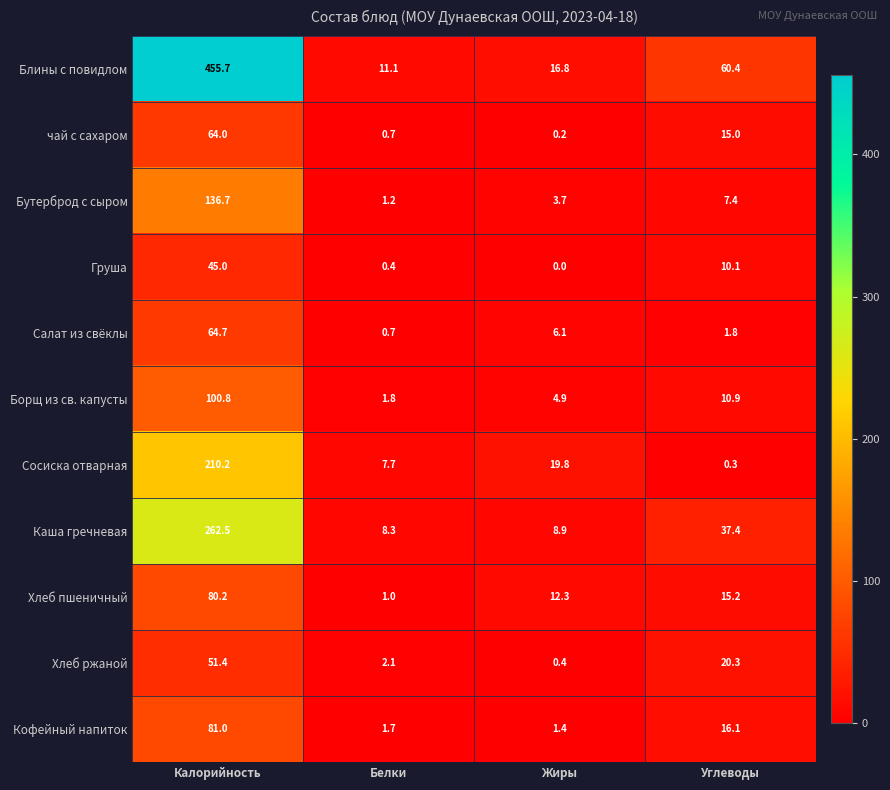

Which series has the widest spread of values?

Блины с повидлом